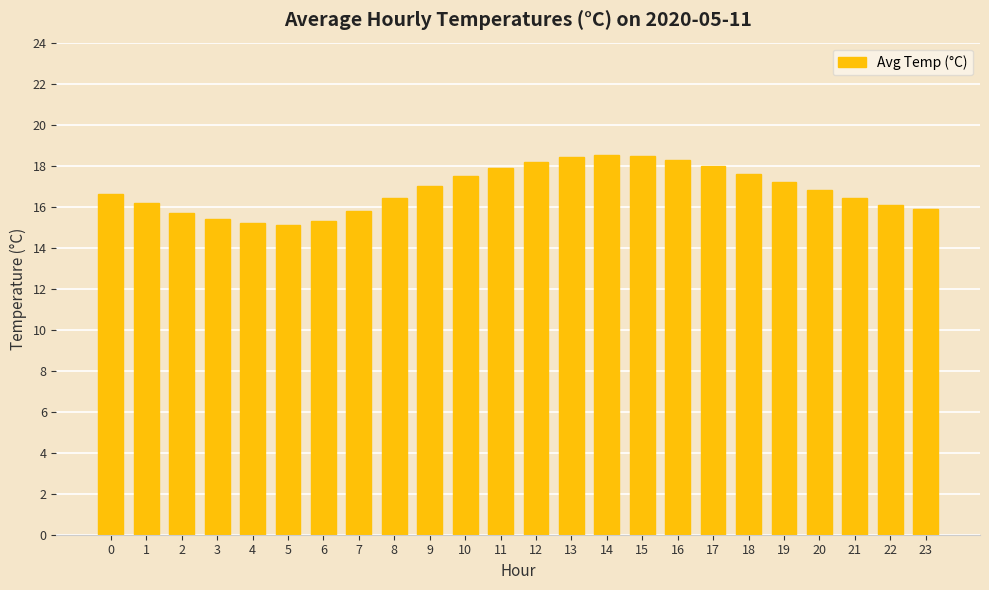

The chart shows a value of 15.8 at 7. True or false?

True